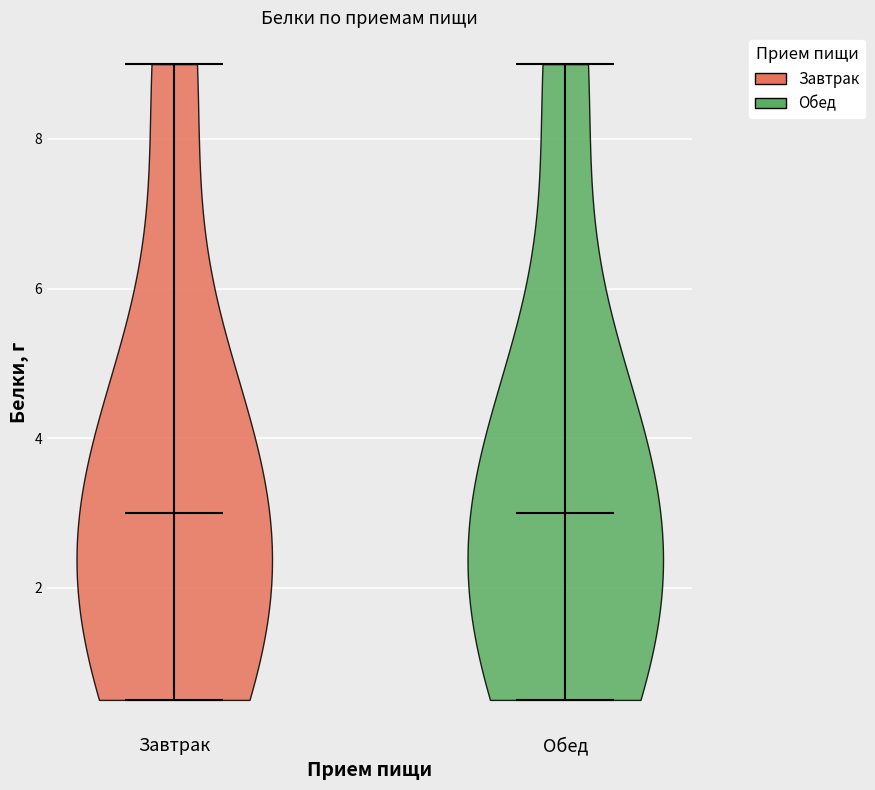

Reading left to right, read every violin against the y-axis: where its median line is, and the lowest and highest points it reaches. The values are not printed on the chart, so give them approximately, as read against the axis.

Завтрак: median line 3.0, lowest point 0.6, highest point 9.0
Обед: median line 3.0, lowest point 0.6, highest point 9.0